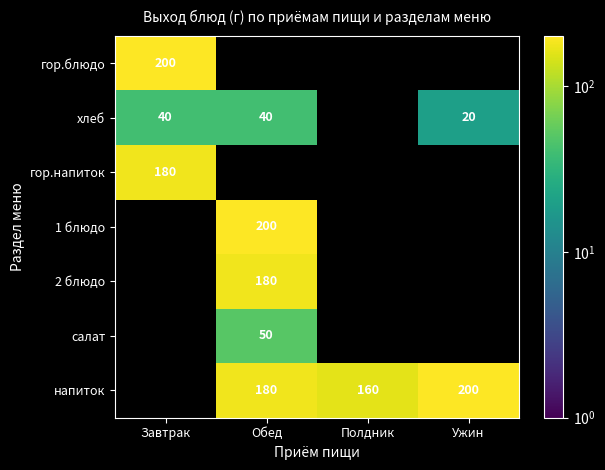

How many distinct data groups are displayed?

7